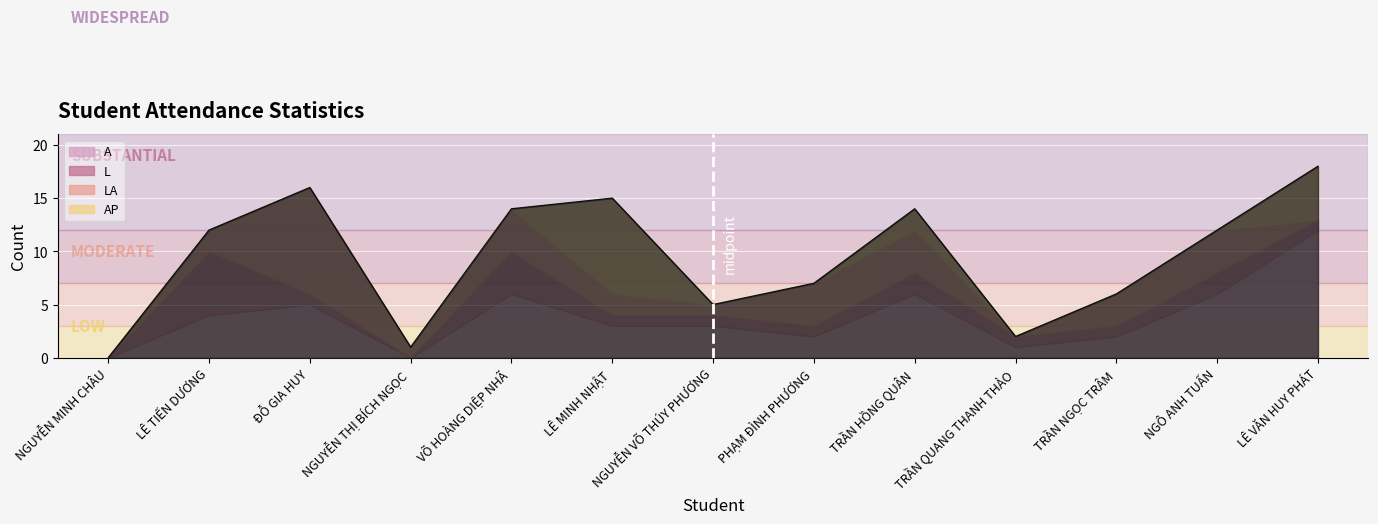

Which series ends up on top after the final intersection of L and LA?

L